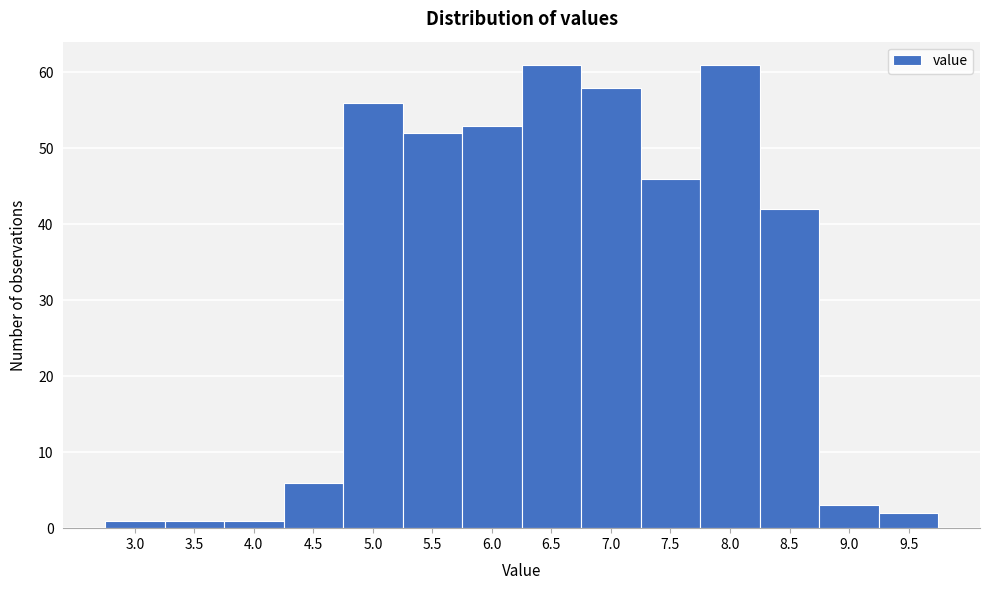

Reading left to right, list all the values displayed in this chart.

3.0=1	3.5=1	4.0=1	4.5=6	5.0=56	5.5=52	6.0=53	6.5=61	7.0=58	7.5=46	8.0=61	8.5=42	9.0=3	9.5=2